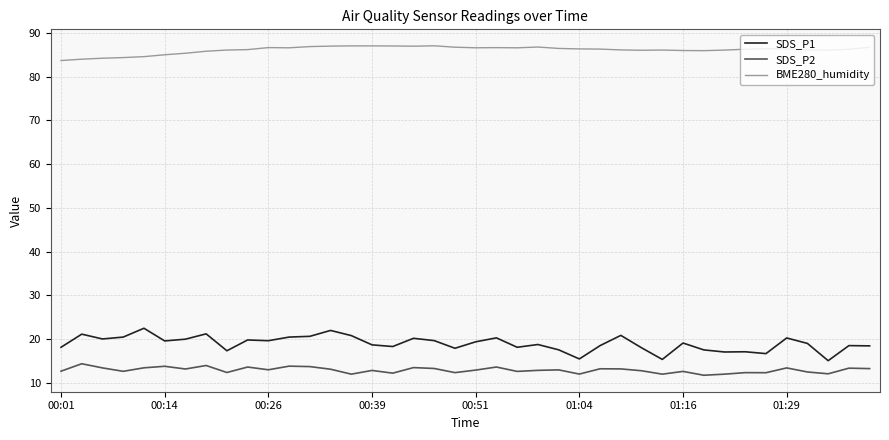

Is this an area chart (filled region under the line)?

No